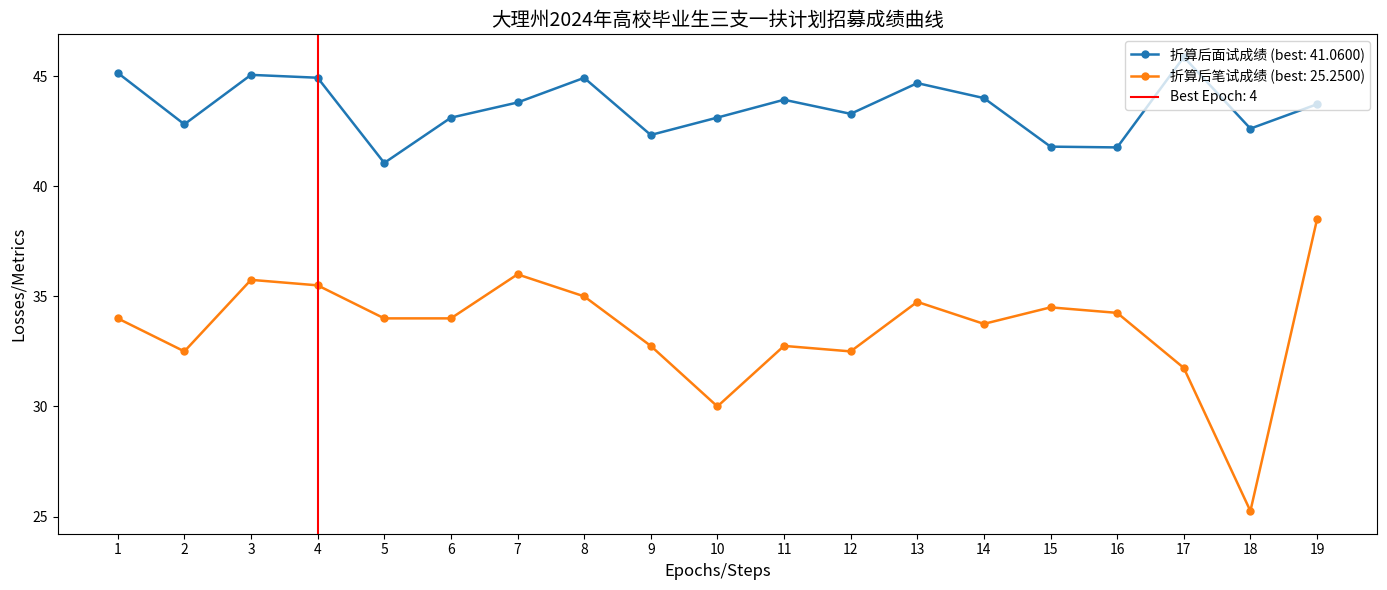

Which series has the largest total across all categories?

折算后面试成绩